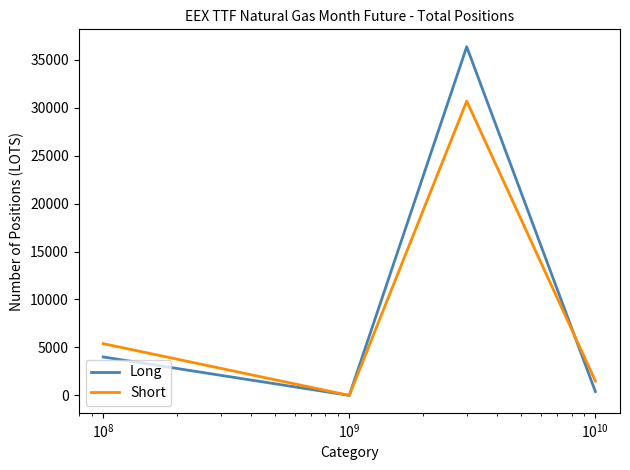

List the series in order of their peak value, lowest first.

Short, Long